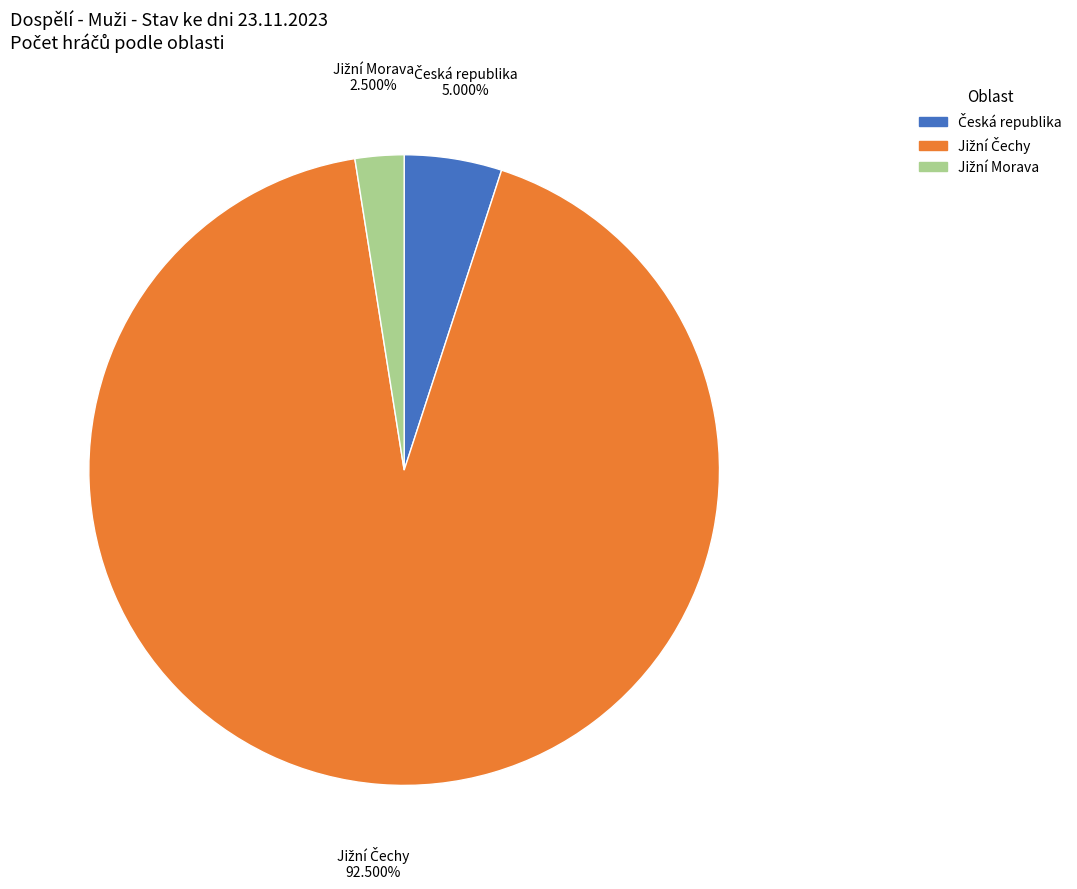

Is there a majority slice in this chart?

Yes